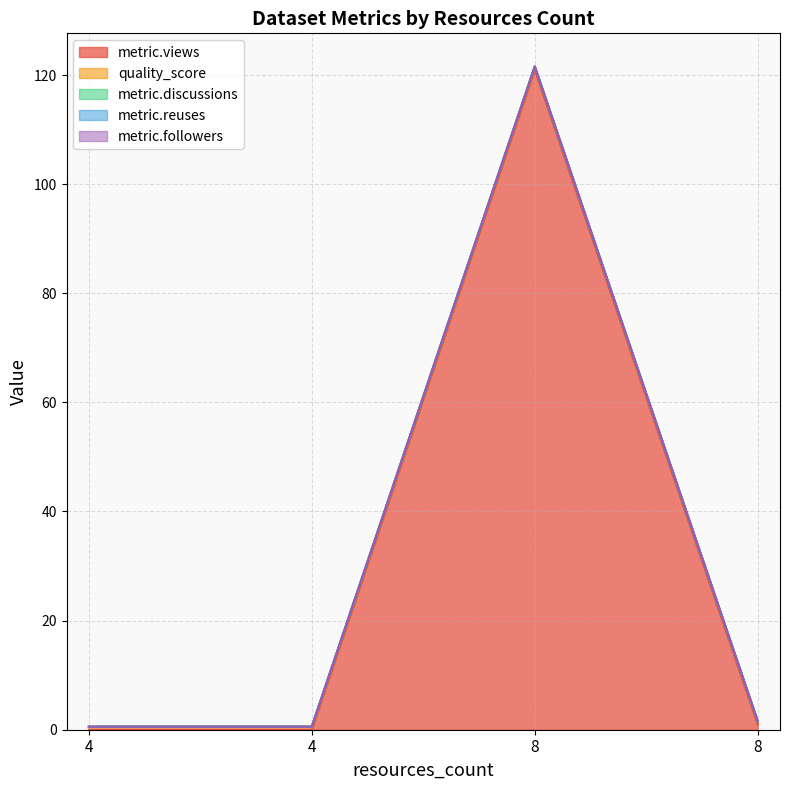

True or false: metric.views and metric.followers intersect in this chart.

False